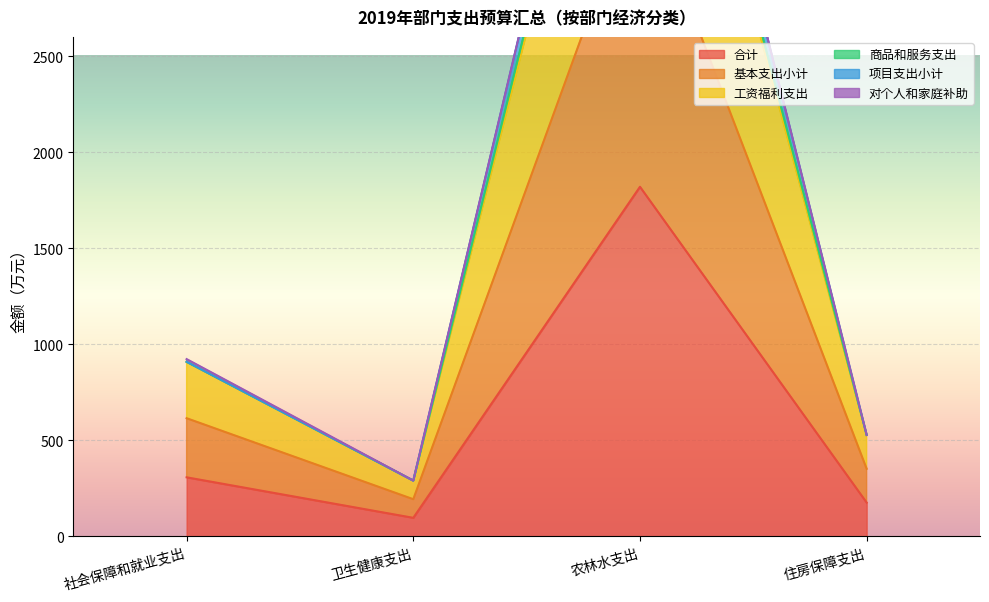

Which series has the largest total across all categories?

项目支出小计